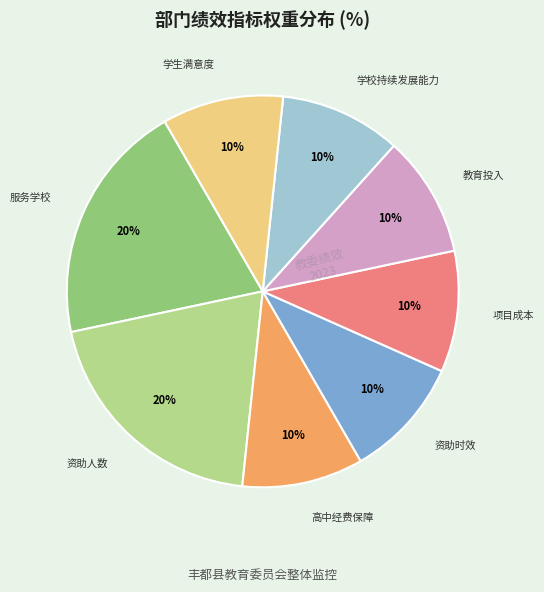

To the nearest percent, what is the difference between the largest and smallest slice percentages?

10%